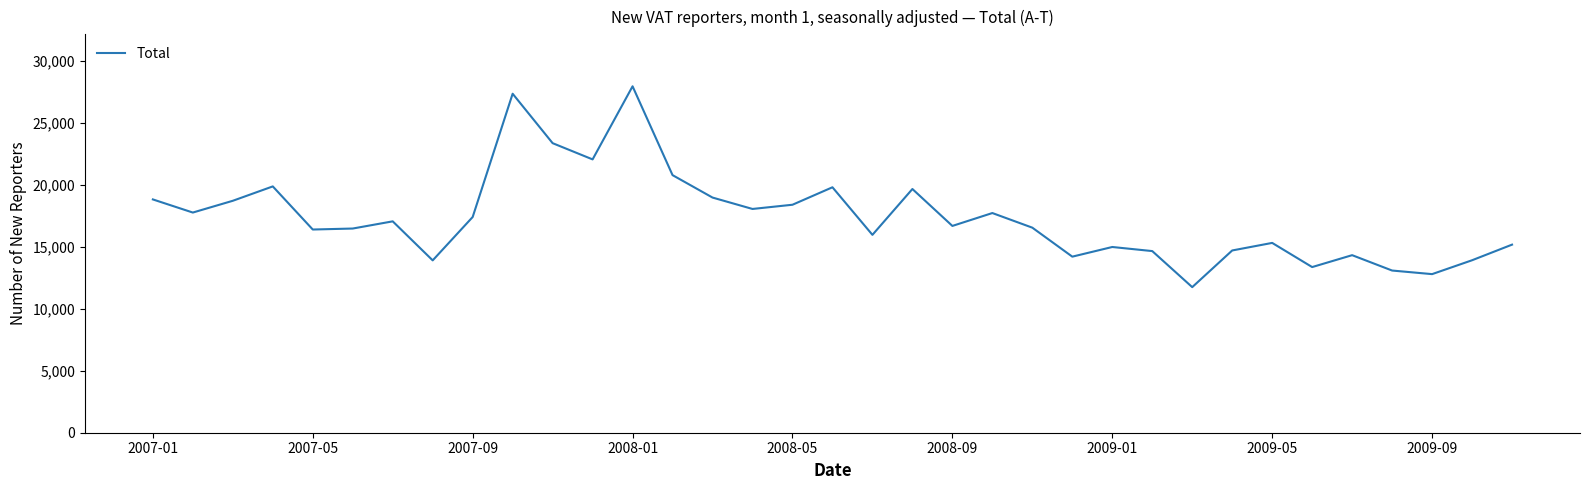

What is the difference between the maximum and minimum values?

16210